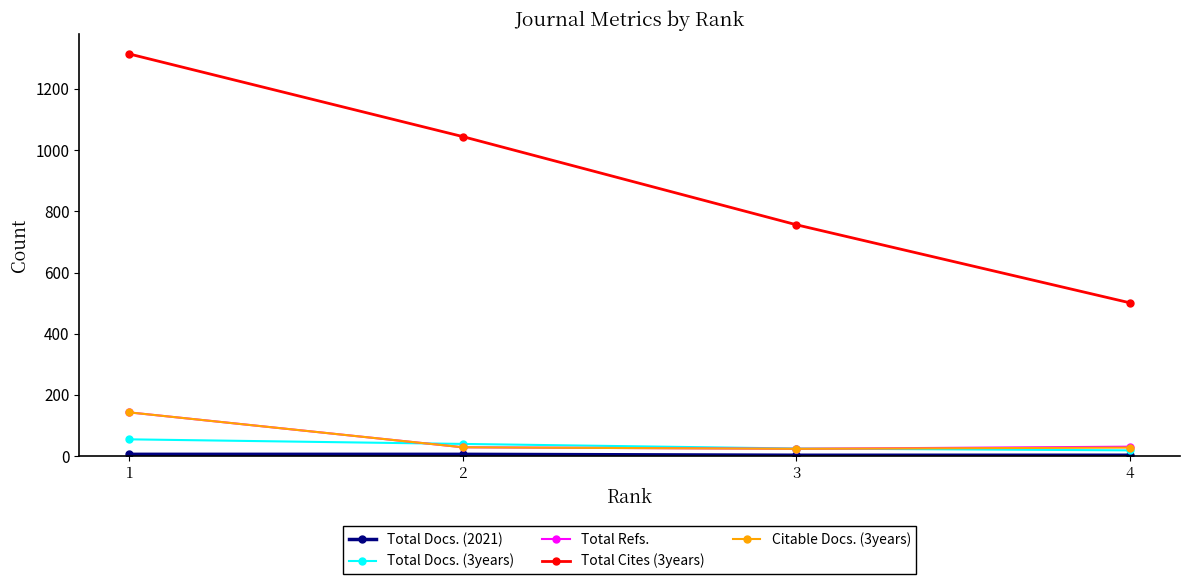

True or false: Citable Docs. (3years) has more than 2 interior local peaks.

False